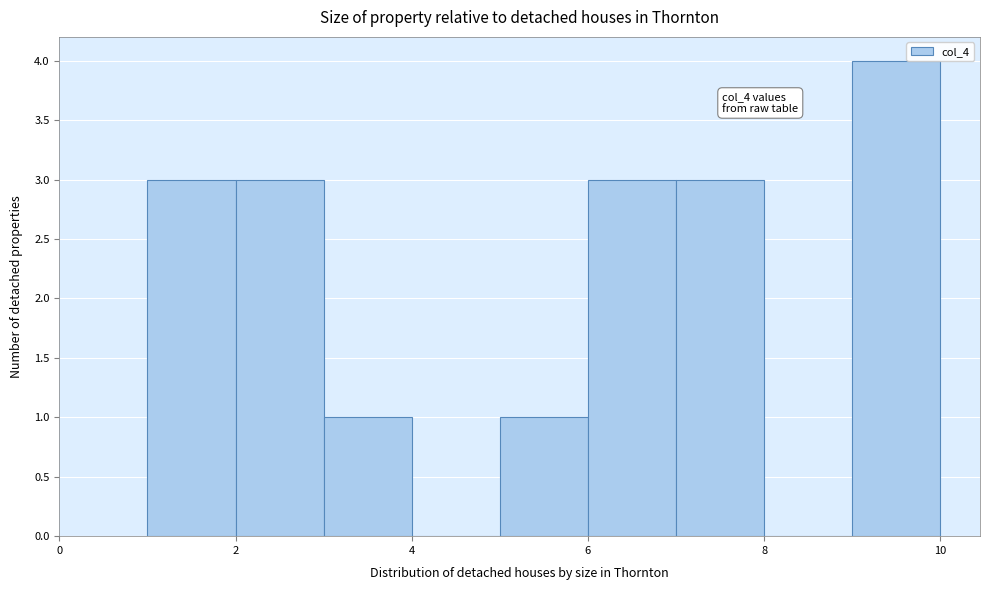

Over which range of the x-axis is the bar tallest?

9 to 10